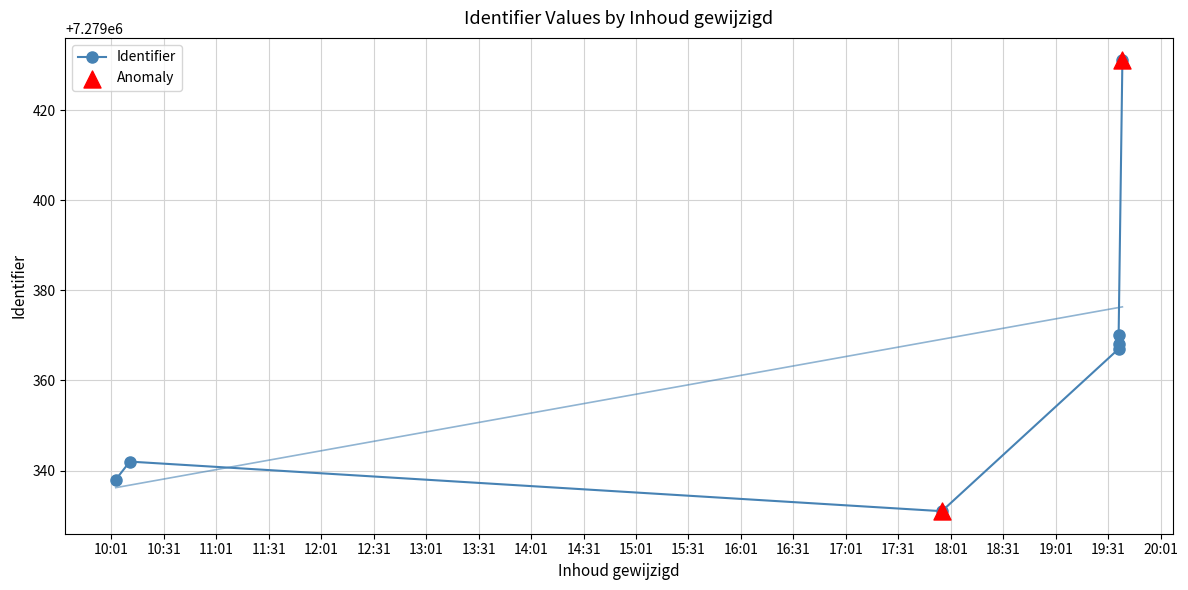

Approximately how many times larger is the value at 2022-08-31 17:55:52 compared to 2022-08-31 19:36:59?

1.0